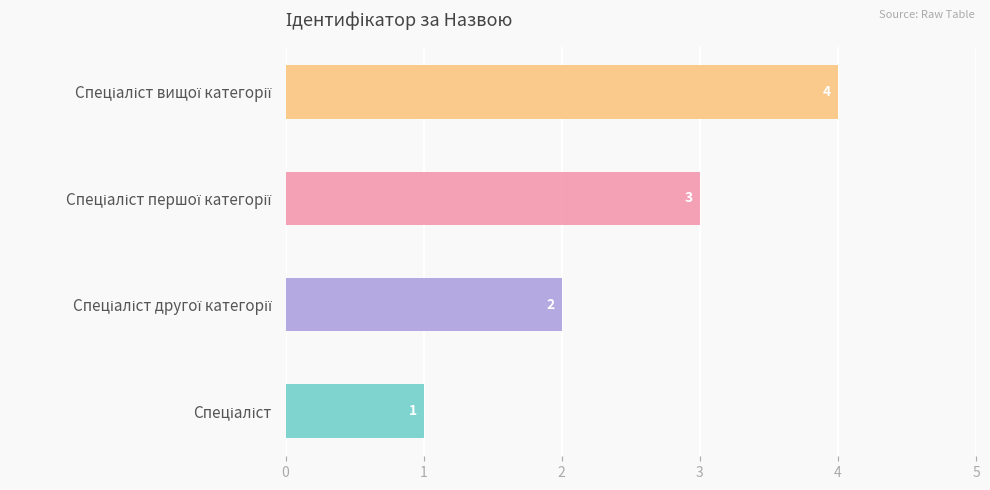

Rank the categories by value from lowest to highest.

Спеціаліст, Спеціаліст другої категорії, Спеціаліст першої категорії, Спеціаліст вищої категорії